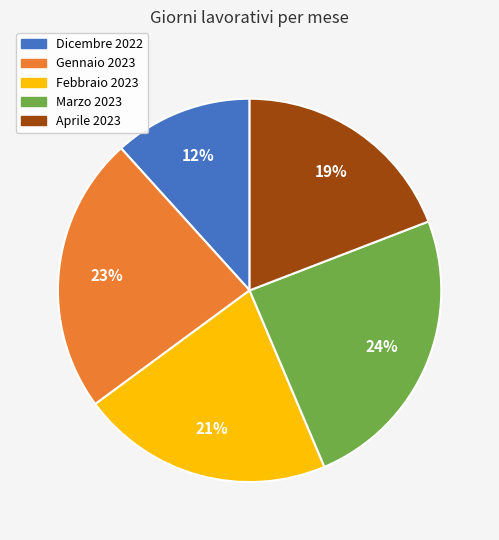

To the nearest percent, what percentage of the pie is Marzo 2023?

24%